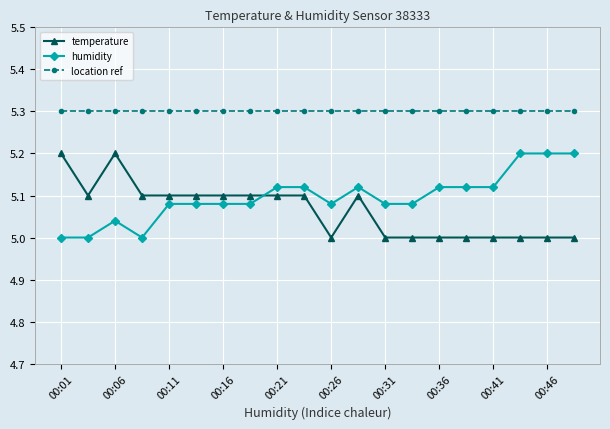

True or false: temperature and location ref cross at least once.

False